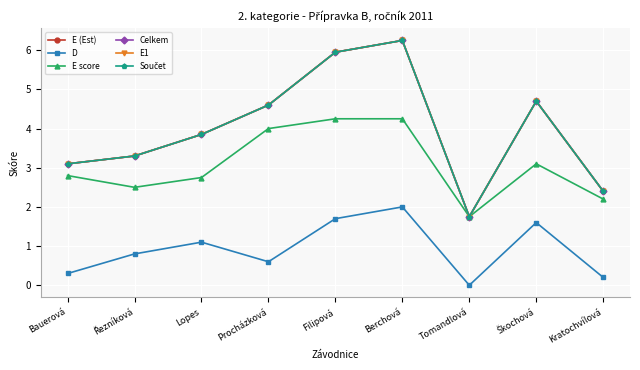

What is the spread (max minus min) of values at Lopes?

2.8